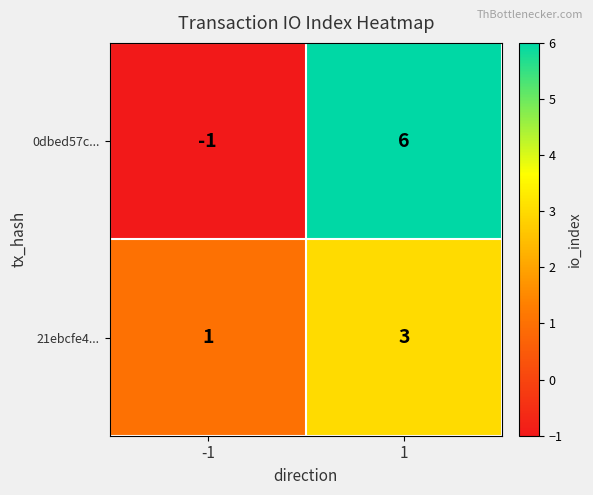

Reading right to left, extract all data points from this chart.

0dbed57c...: 6	-1
21ebcfe4...: 3	1